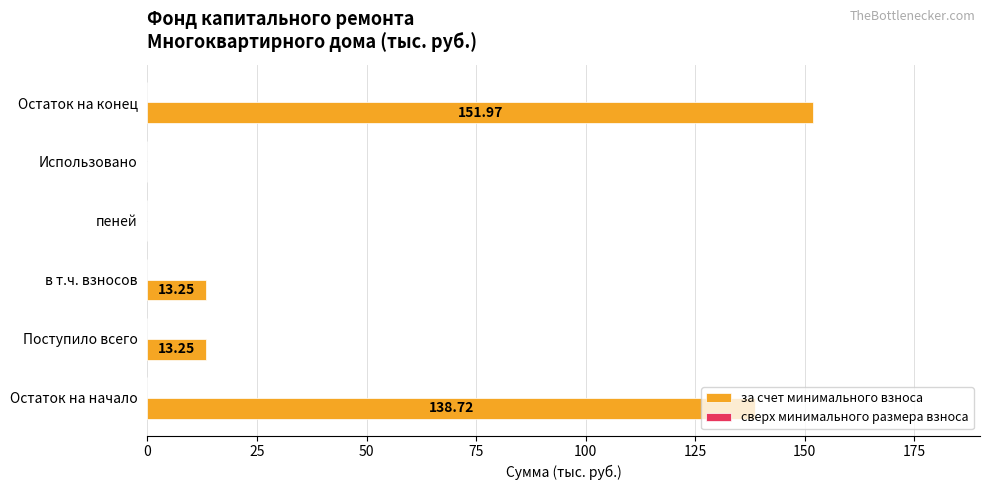

Between Поступило всего and Остаток на начало, which is larger?

Остаток на начало